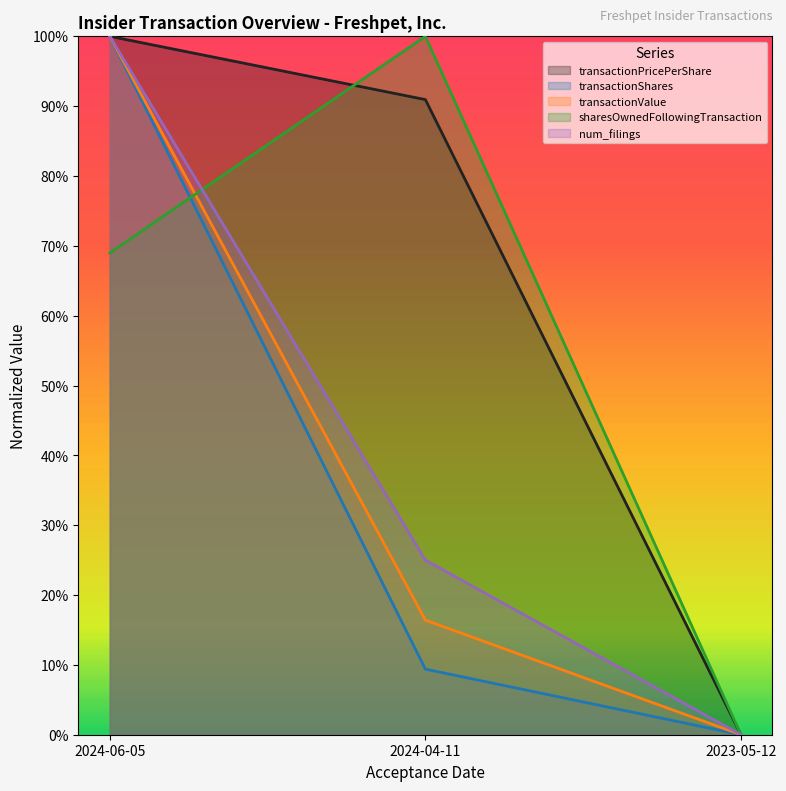

At 2024-06-05, list the series in order from smallest to largest.

sharesOwnedFollowingTransaction, transactionPricePerShare, transactionShares, transactionValue, num_filings